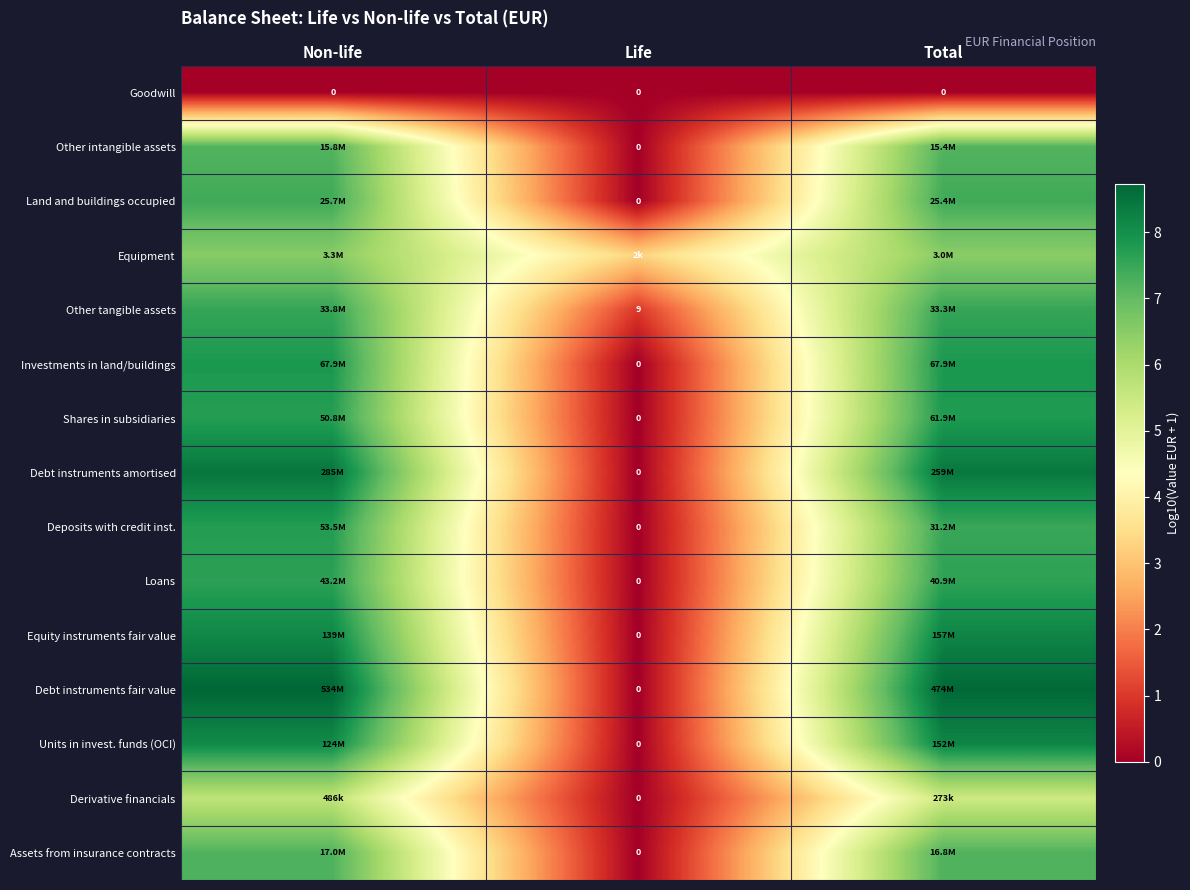

Which series has the widest spread of values?

Debt instruments fair value